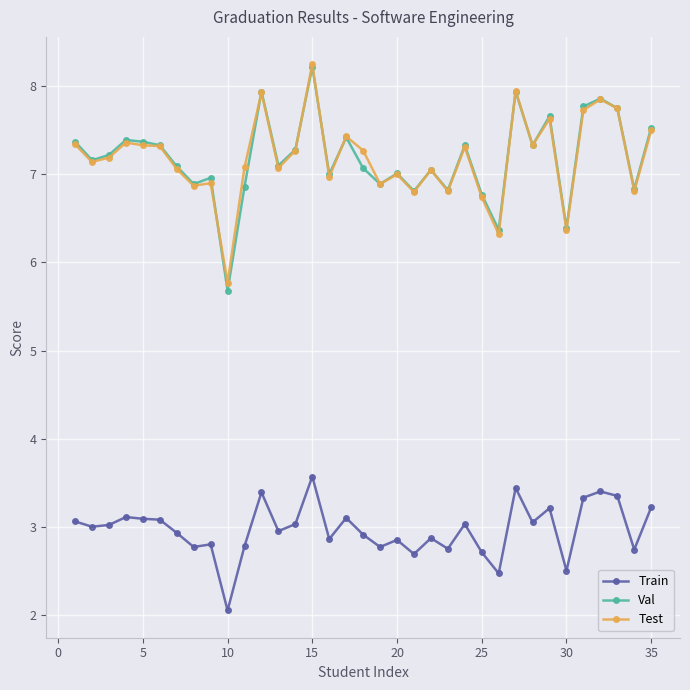

Which series has the largest range (max minus min)?

Val